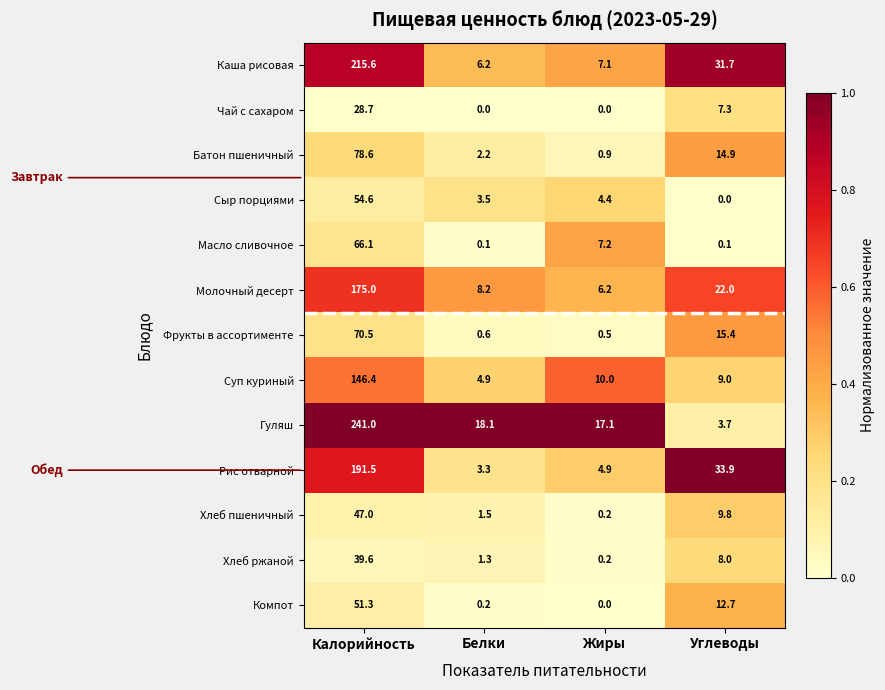

Between Калорийность and Белки, which series saw the biggest shift?

Гуляш